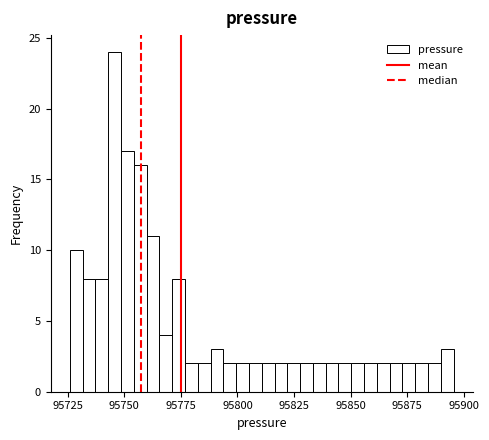

Around what value on the x-axis is the tallest bar? Give the approximate position of its centre, as read against the axis.

95745